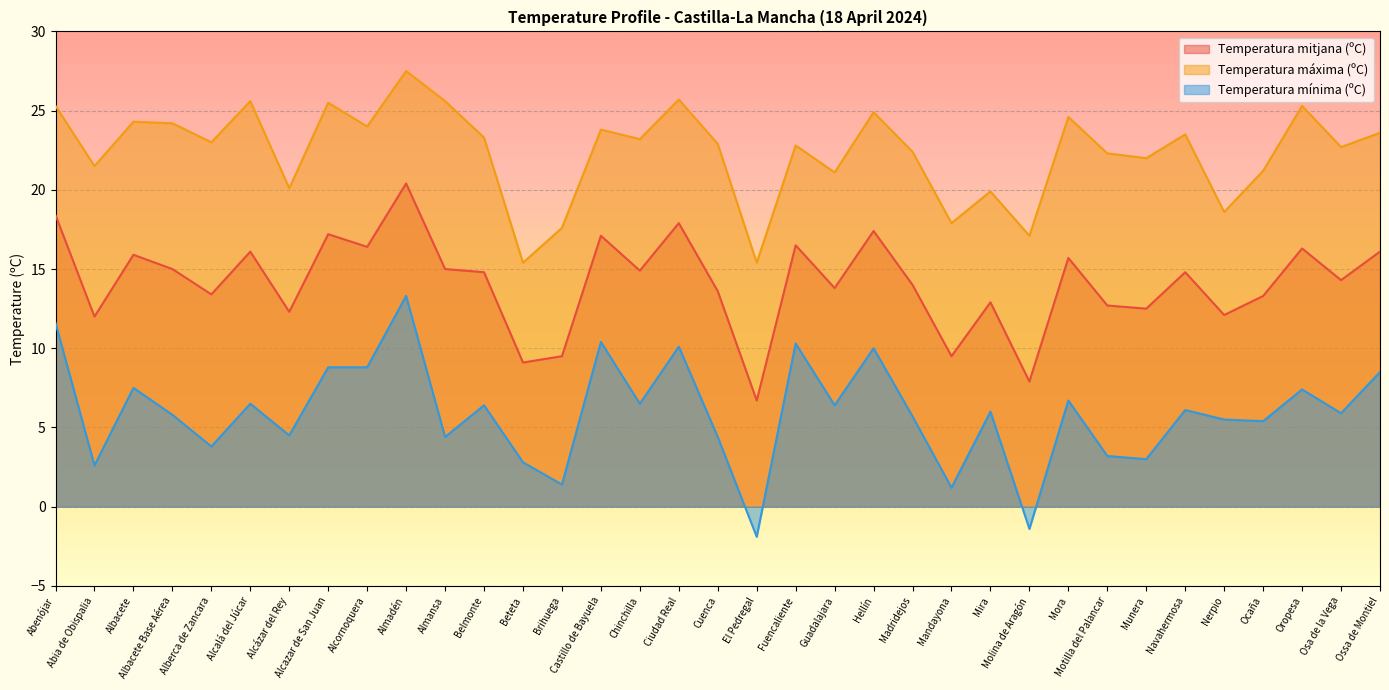

At how many categories does at least one series exceed 24?

11